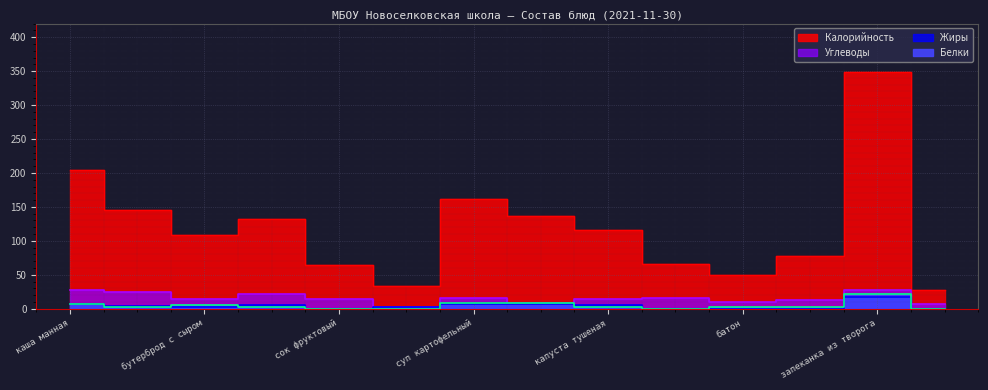

At which category does the chart reach its minimum across all series?

сок фруктовый